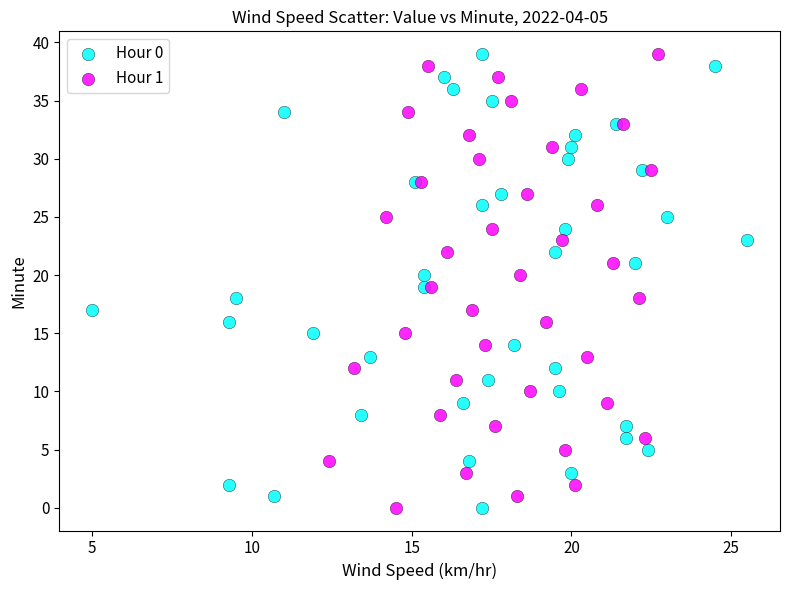

What are all the series names shown in the legend?

Hour 0, Hour 1